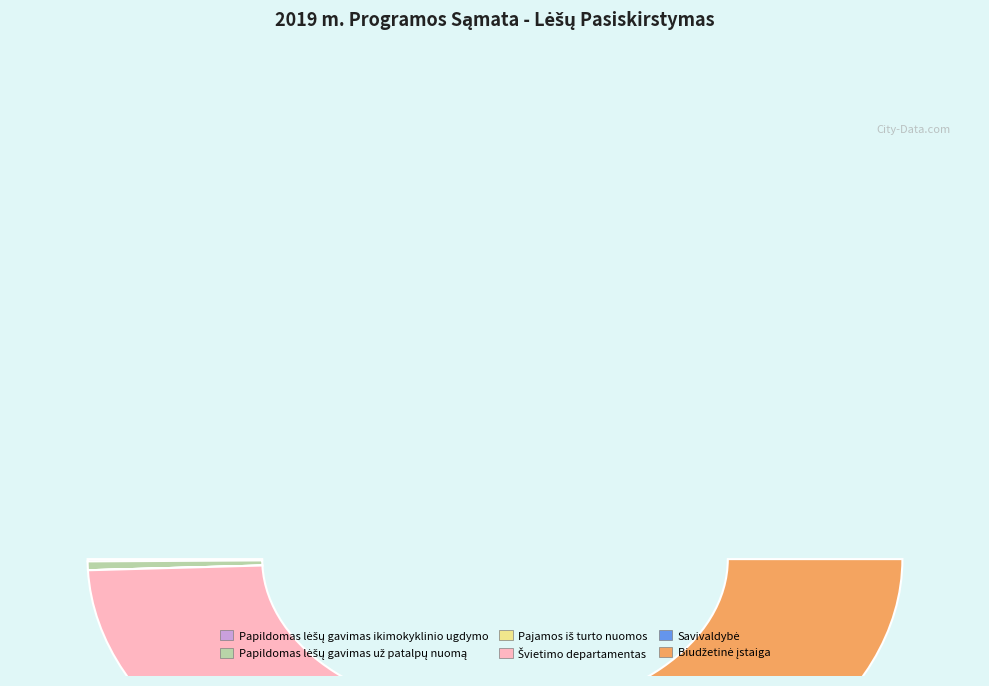

To the nearest percent, what is the difference between the Savivaldybė and Biudžetinė įstaiga slice percentages?

49%